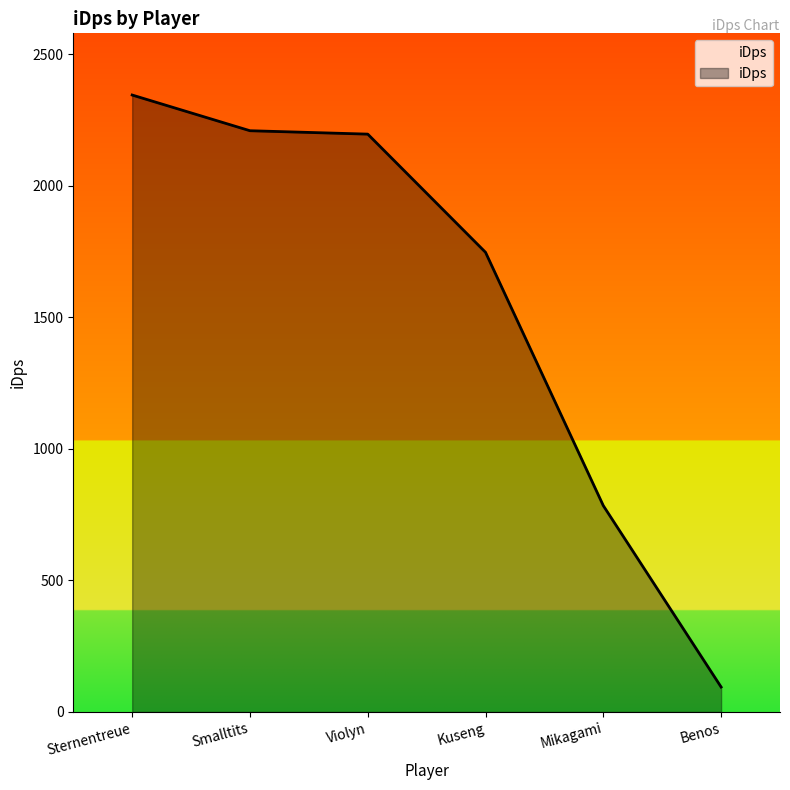

True or false: the data has more than 2 interior local peaks.

False